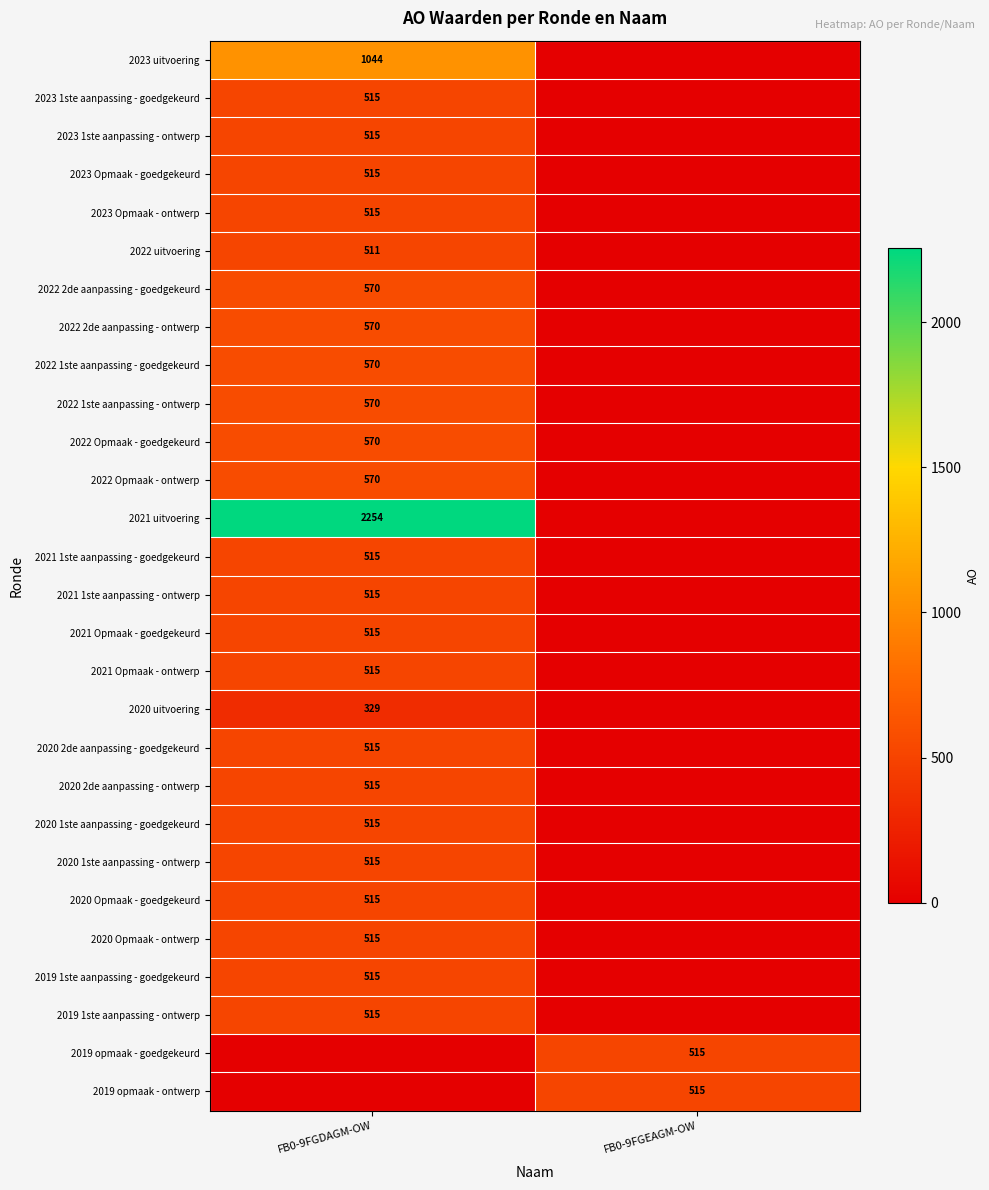

True or false: 2019 1ste aanpassing - ontwerp has a value of 270 at FB0-9FGDAGM-OW.

False